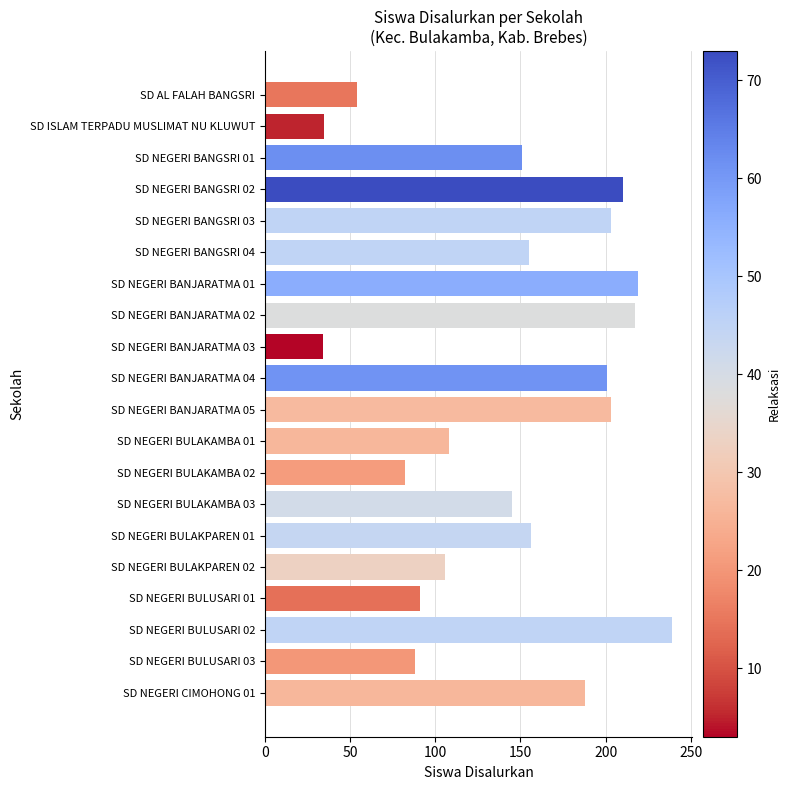

What is the minimum value shown in the chart?

34